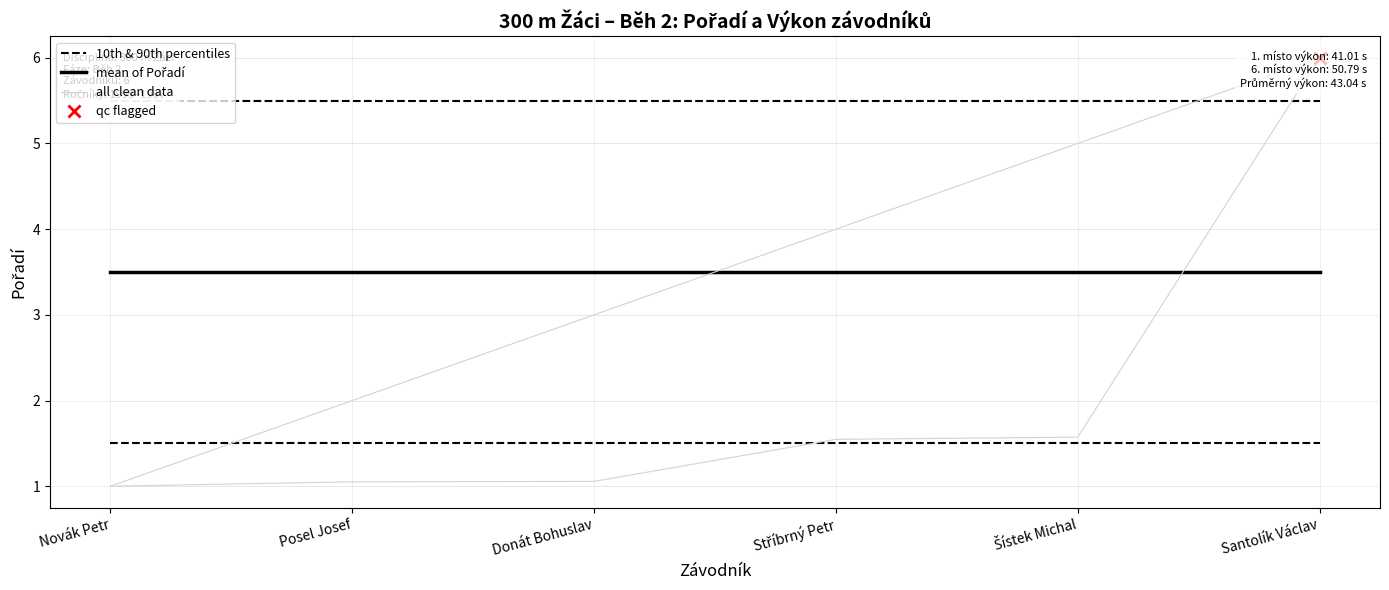

True or false: 10th & 90th percentiles has more than 1 interior local peaks.

False